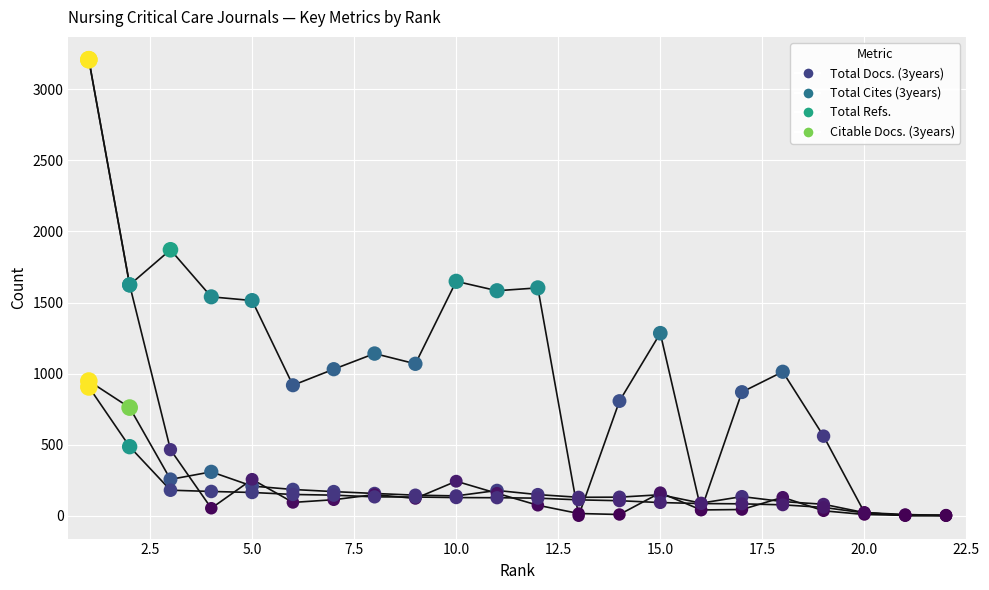

What are all the series names shown in the legend?

Total Docs. (3years), Total Cites (3years), Total Refs., Citable Docs. (3years)